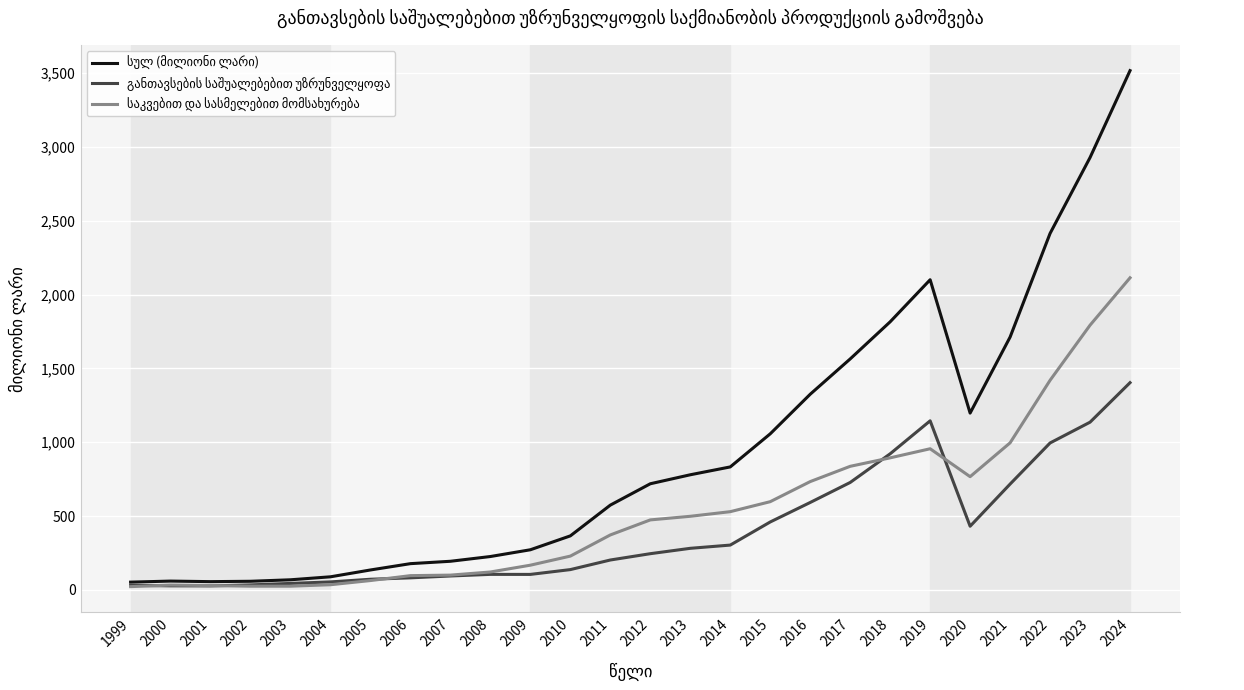

What is the maximum value shown in the chart?

3517.9